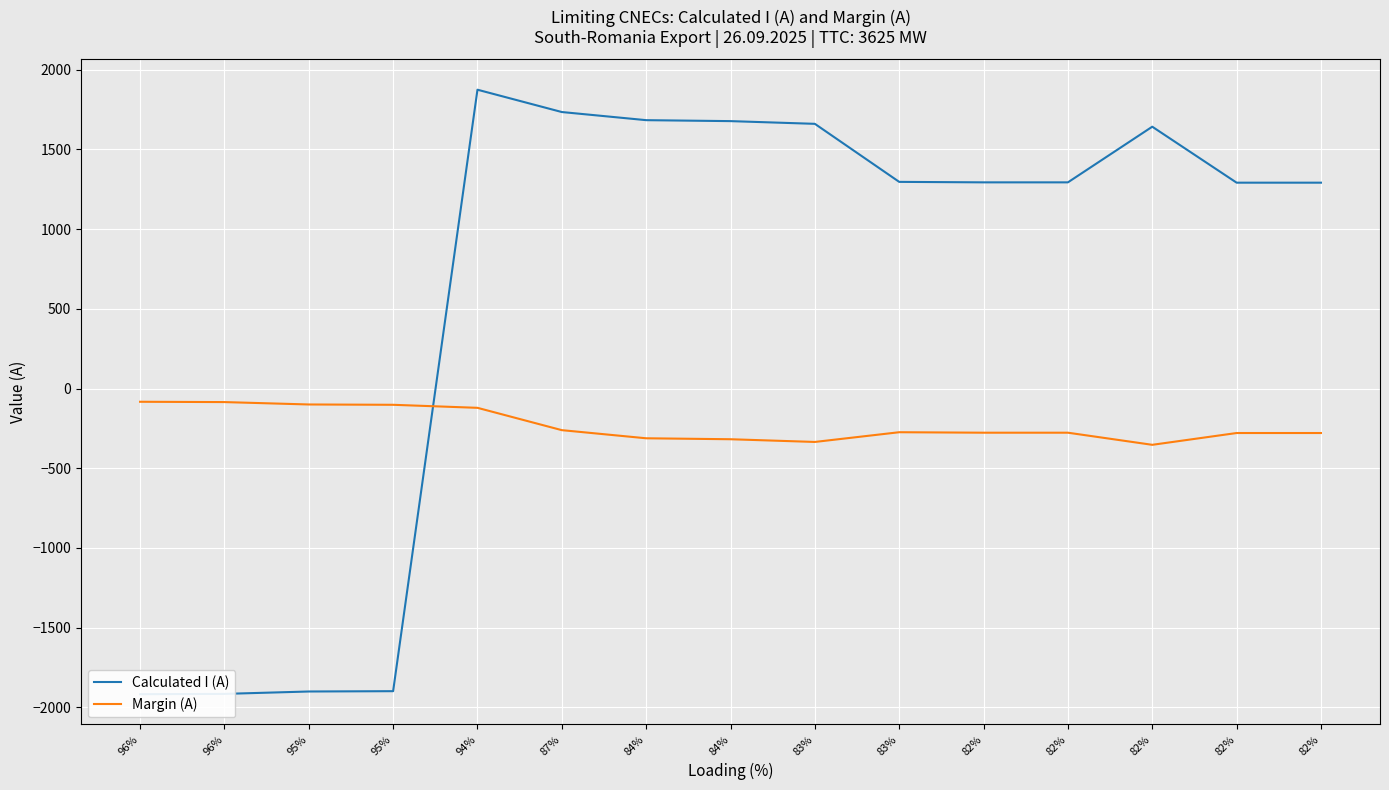

Reading left to right, list all the values displayed in this chart.

Calculated I (A): -1917	-1915	-1900	-1898	1874	1734	1683	1677	1660	1296	1293	1293	1642	1291	1291
Margin (A): -83	-85	-100	-102	-121	-261	-312	-318	-335	-274	-277	-277	-353	-279	-279